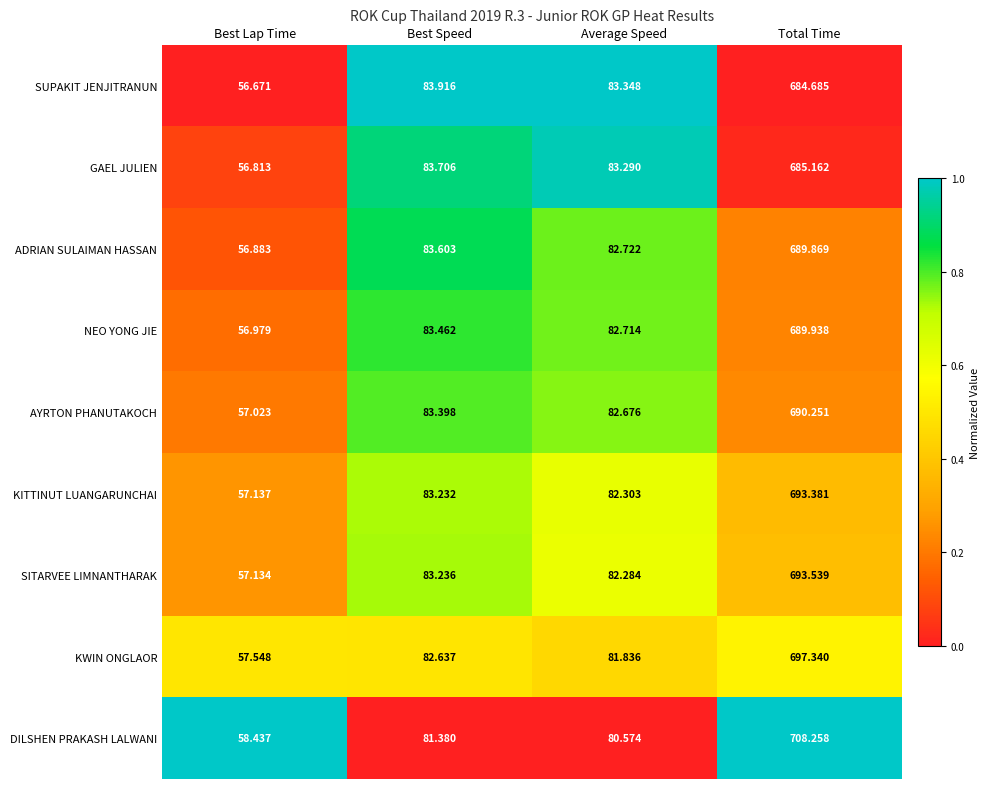

List the series in order of their peak value, lowest first.

SUPAKIT JENJITRANUN, GAEL JULIEN, ADRIAN SULAIMAN HASSAN, NEO YONG JIE, AYRTON PHANUTAKOCH, KITTINUT LUANGARUNCHAI, SITARVEE LIMNANTHARAK, KWIN ONGLAOR, DILSHEN PRAKASH LALWANI